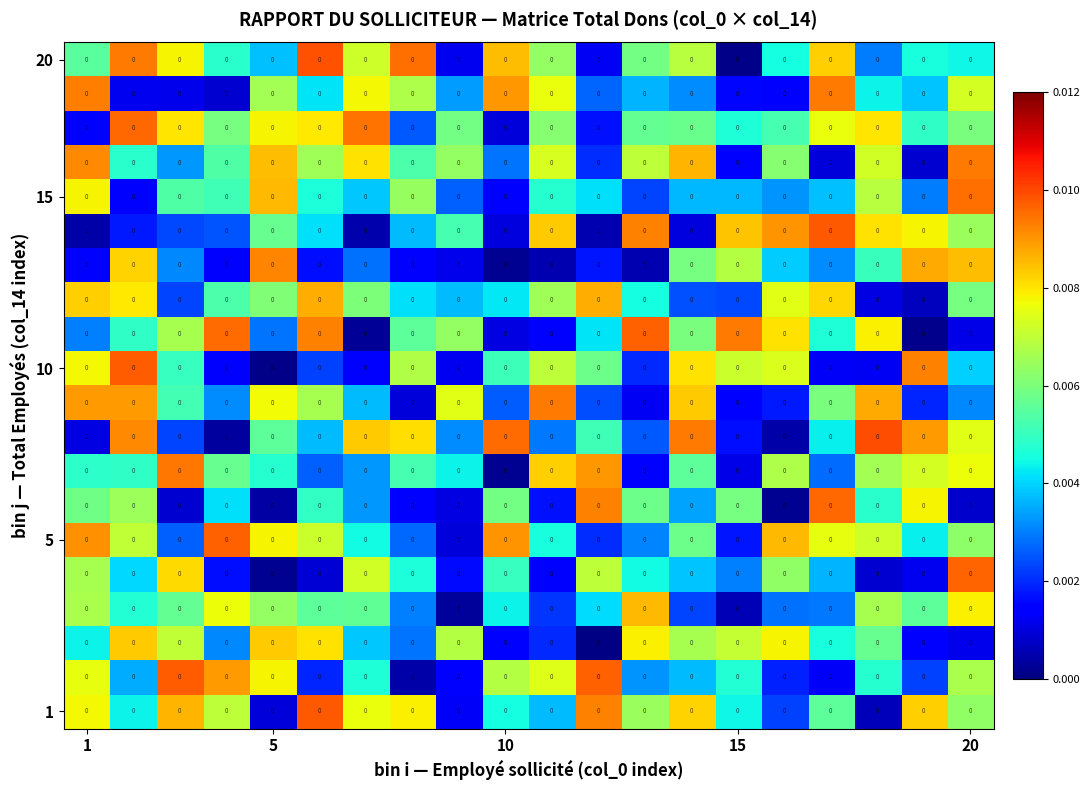

How many distinct data groups are displayed?

20